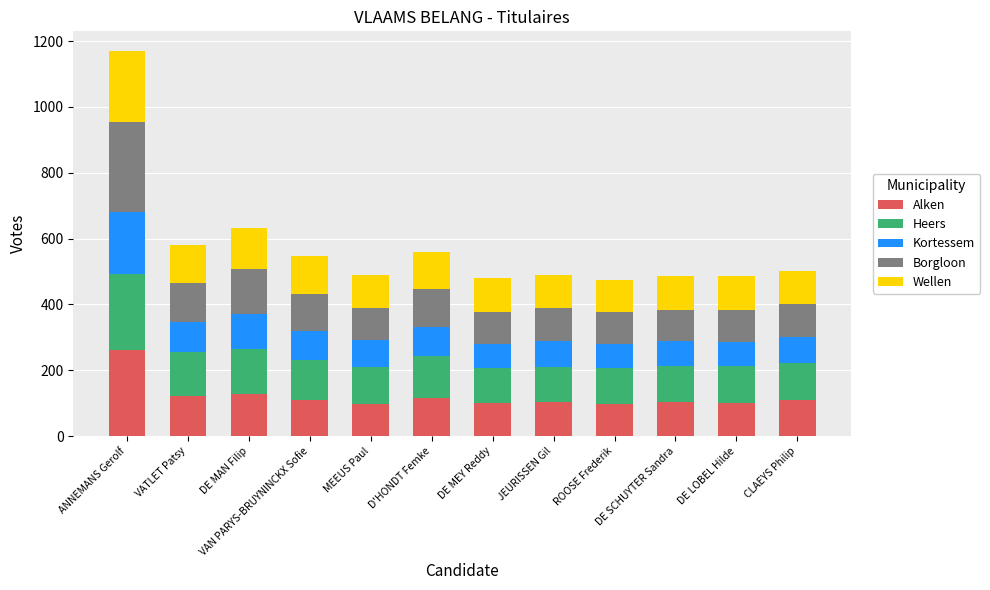

What is the total value across all series at CLAEYS Philip?

502